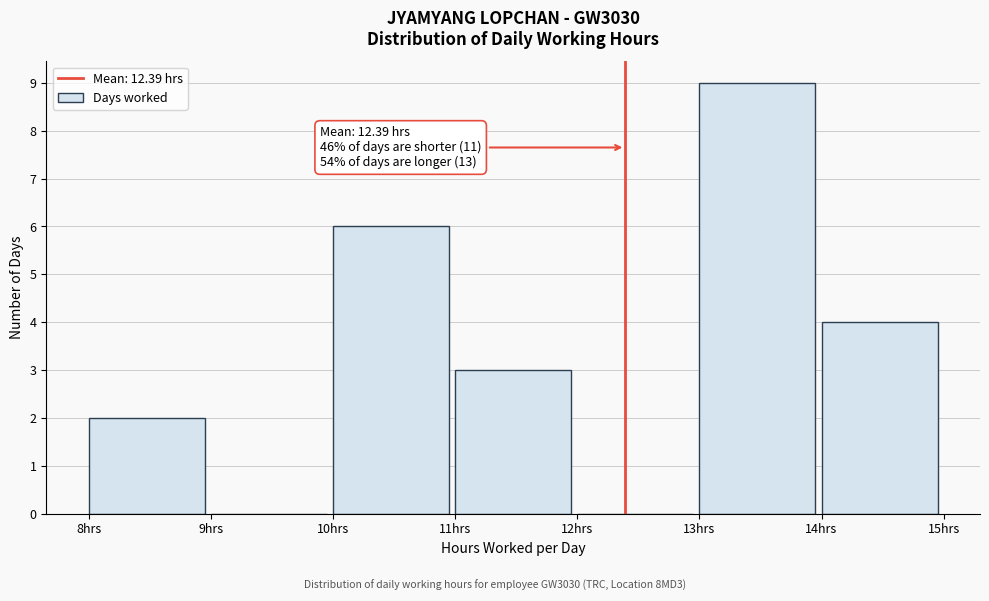

Which range on the x-axis has the tallest bar?

13 to 14